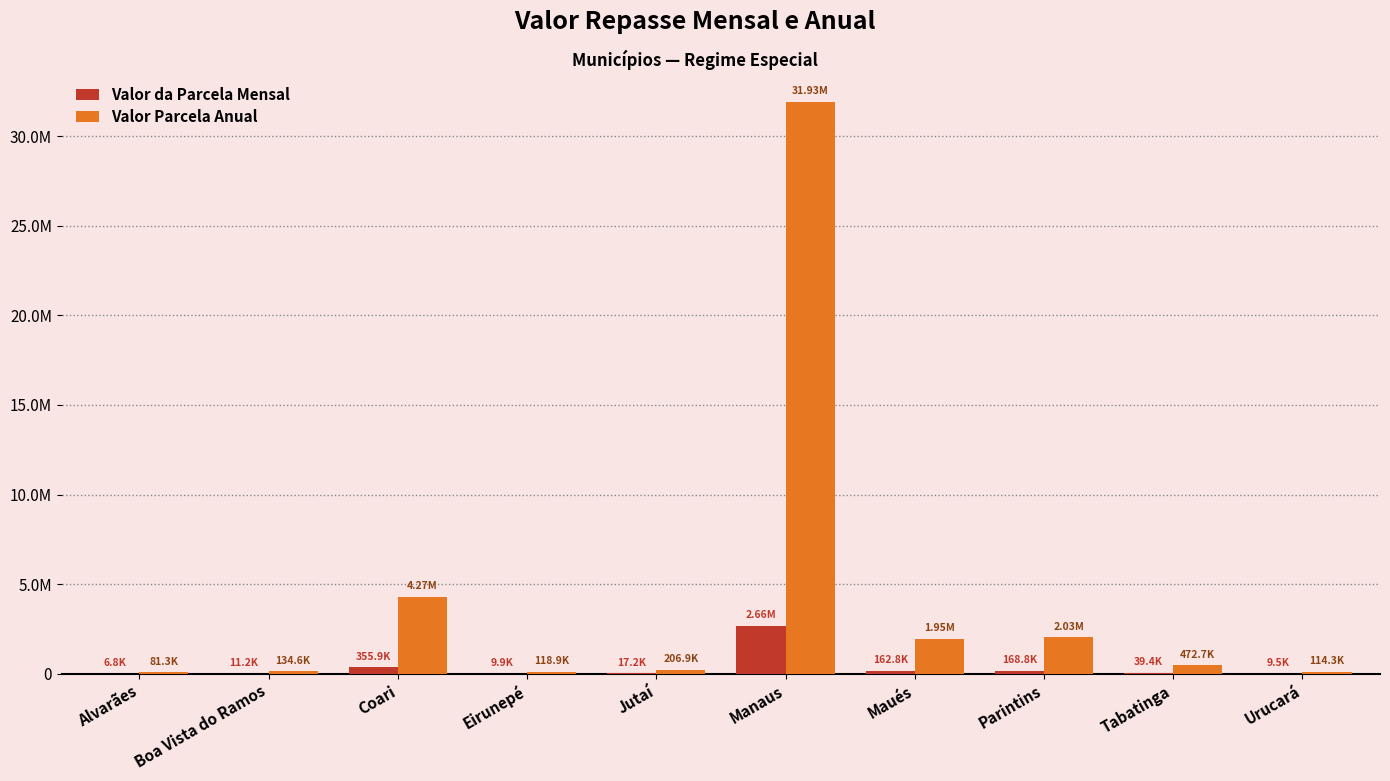

What is the maximum value shown in the chart?

31929975.2